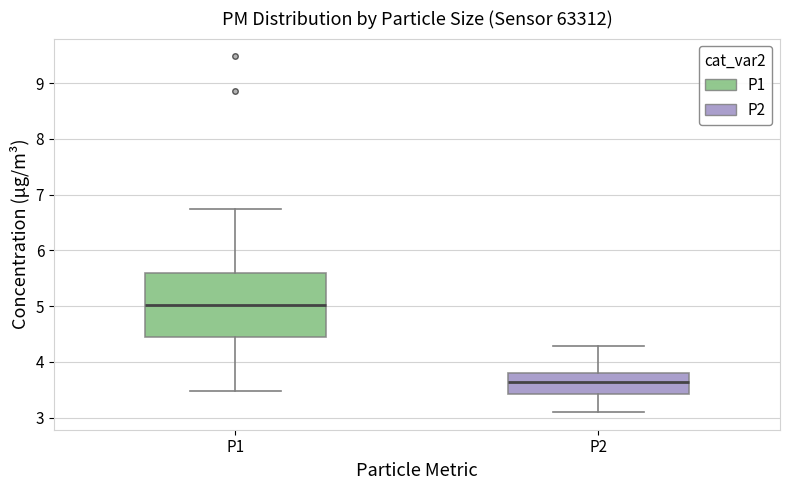

Which box is the tallest, from its lower edge to its upper edge?

P1